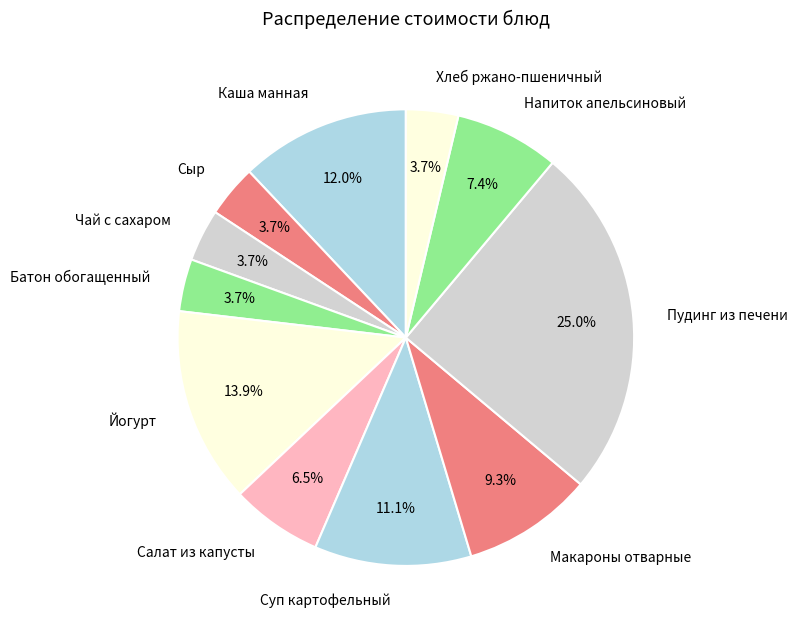

How many slices are in this pie chart?

11